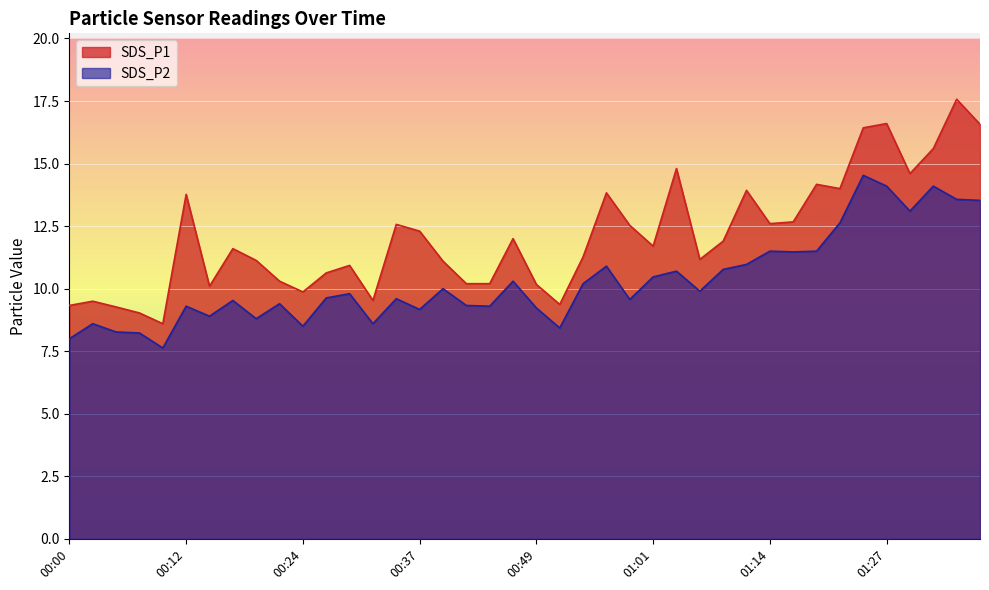

What is the sum of the SDS_P1 values at 01:01 and 00:12?

25.5